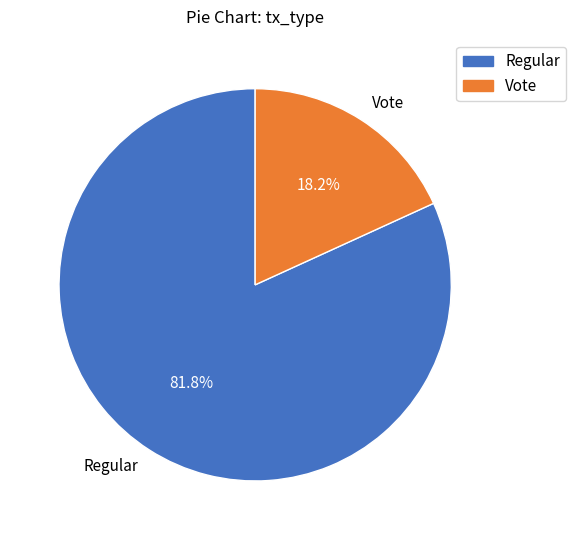

Which slice is the smallest?

Vote